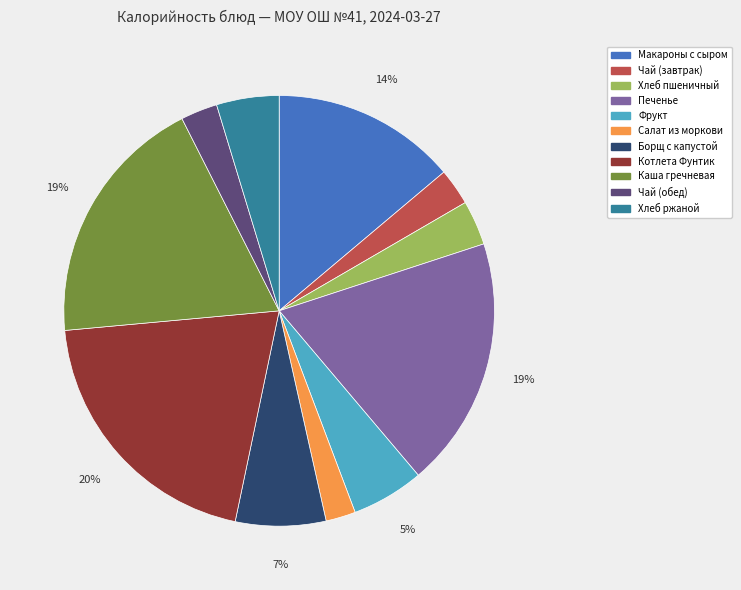

Is there any slice that represents more than half of the pie?

No